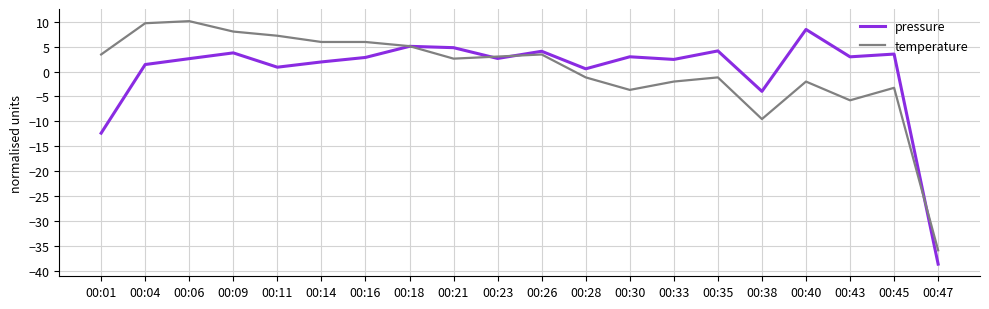

Is the value of temperature at 00:11 greater than the value of pressure at 00:21?

Yes